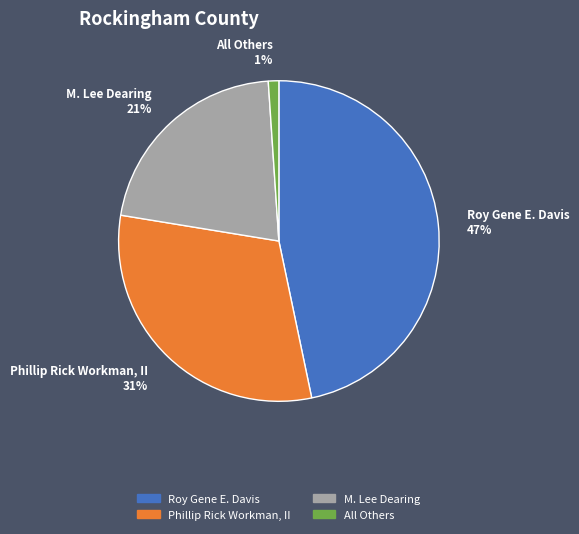

To the nearest percent, what is the average slice percentage?

25%